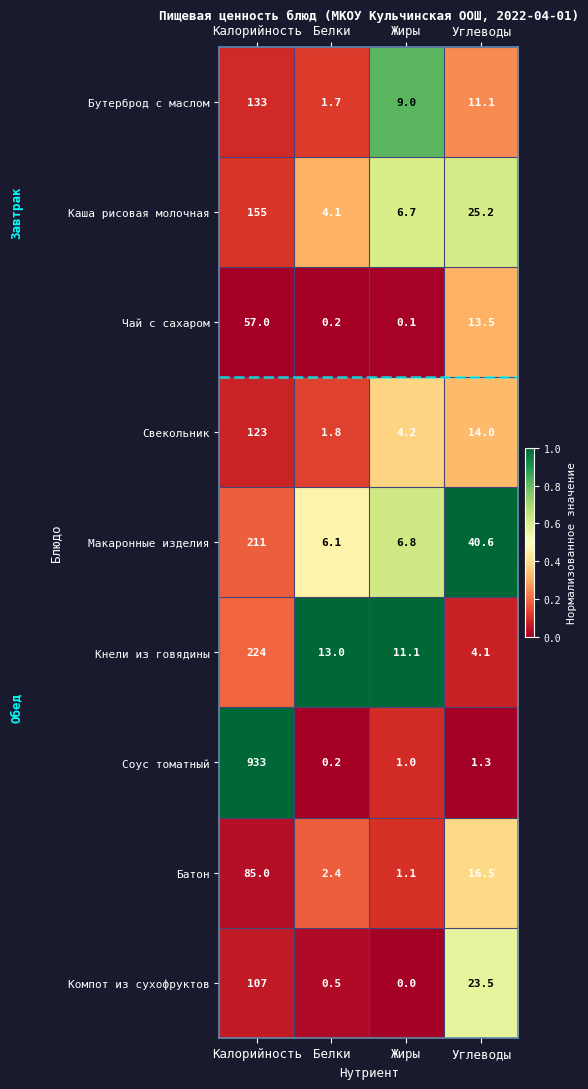

Is the value of Макаронные изделия at Жиры greater than the value of Бутерброд с маслом at Углеводы?

No